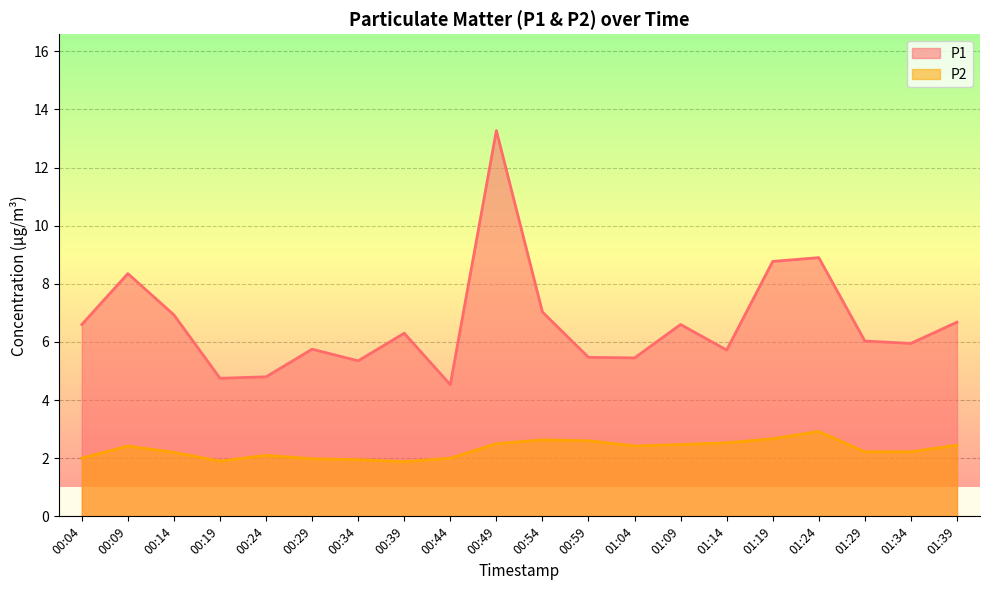

What is the total value across all series at 01:04?

7.9